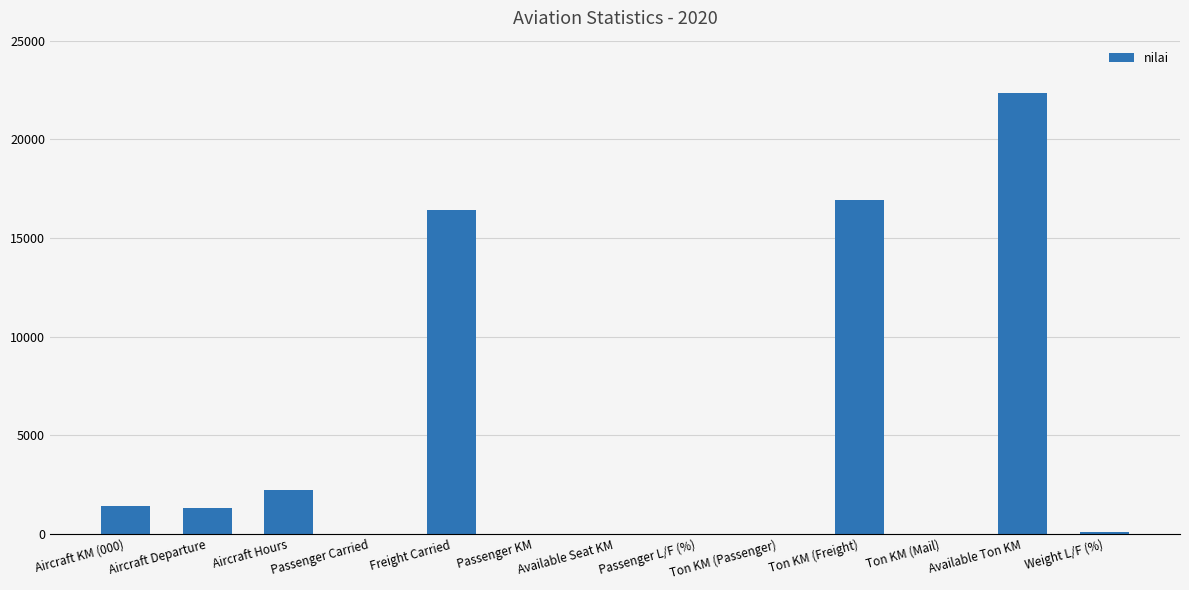

At which category does the chart reach its peak across all series?

Available Ton KM